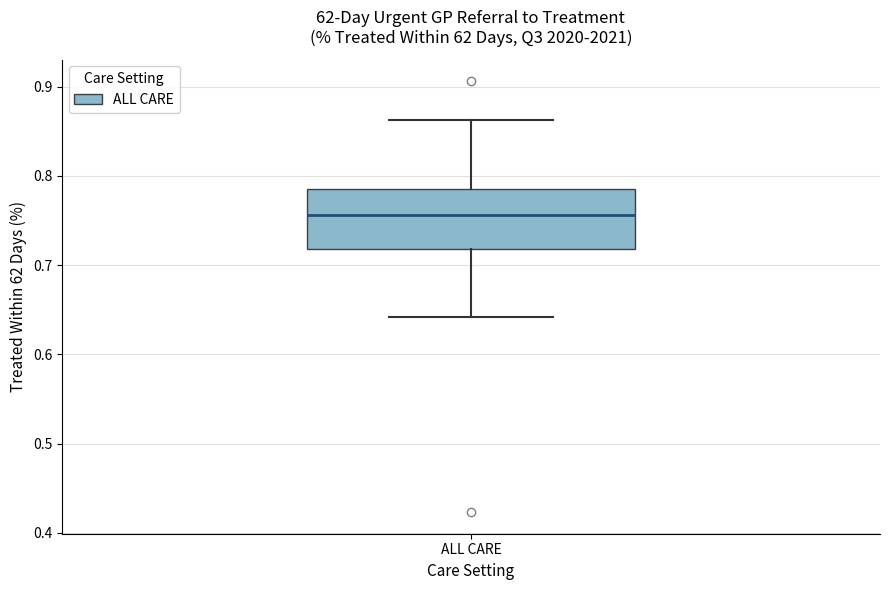

Read this box plot against the y-axis: the position of the median line, the range covered by the box, and the ends of both whiskers. The values are not printed on the chart, so give them approximately, as read against the axis.

median 0.76, box 0.72 to 0.79, whiskers 0.64 to 0.86